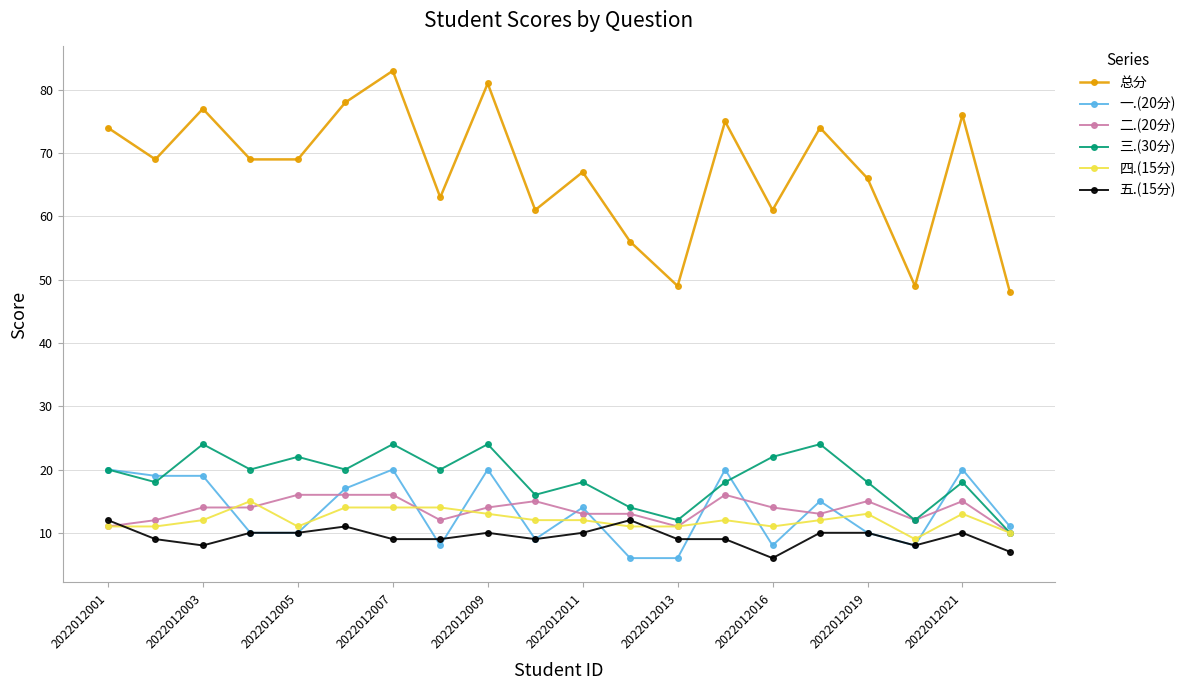

Which series has the widest spread of values?

总分